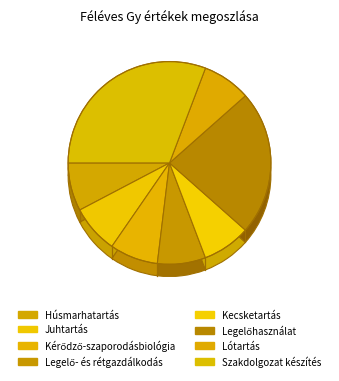

What is the ratio of the value at Juhtartás to the value at Húsmarhatartás?

1.0